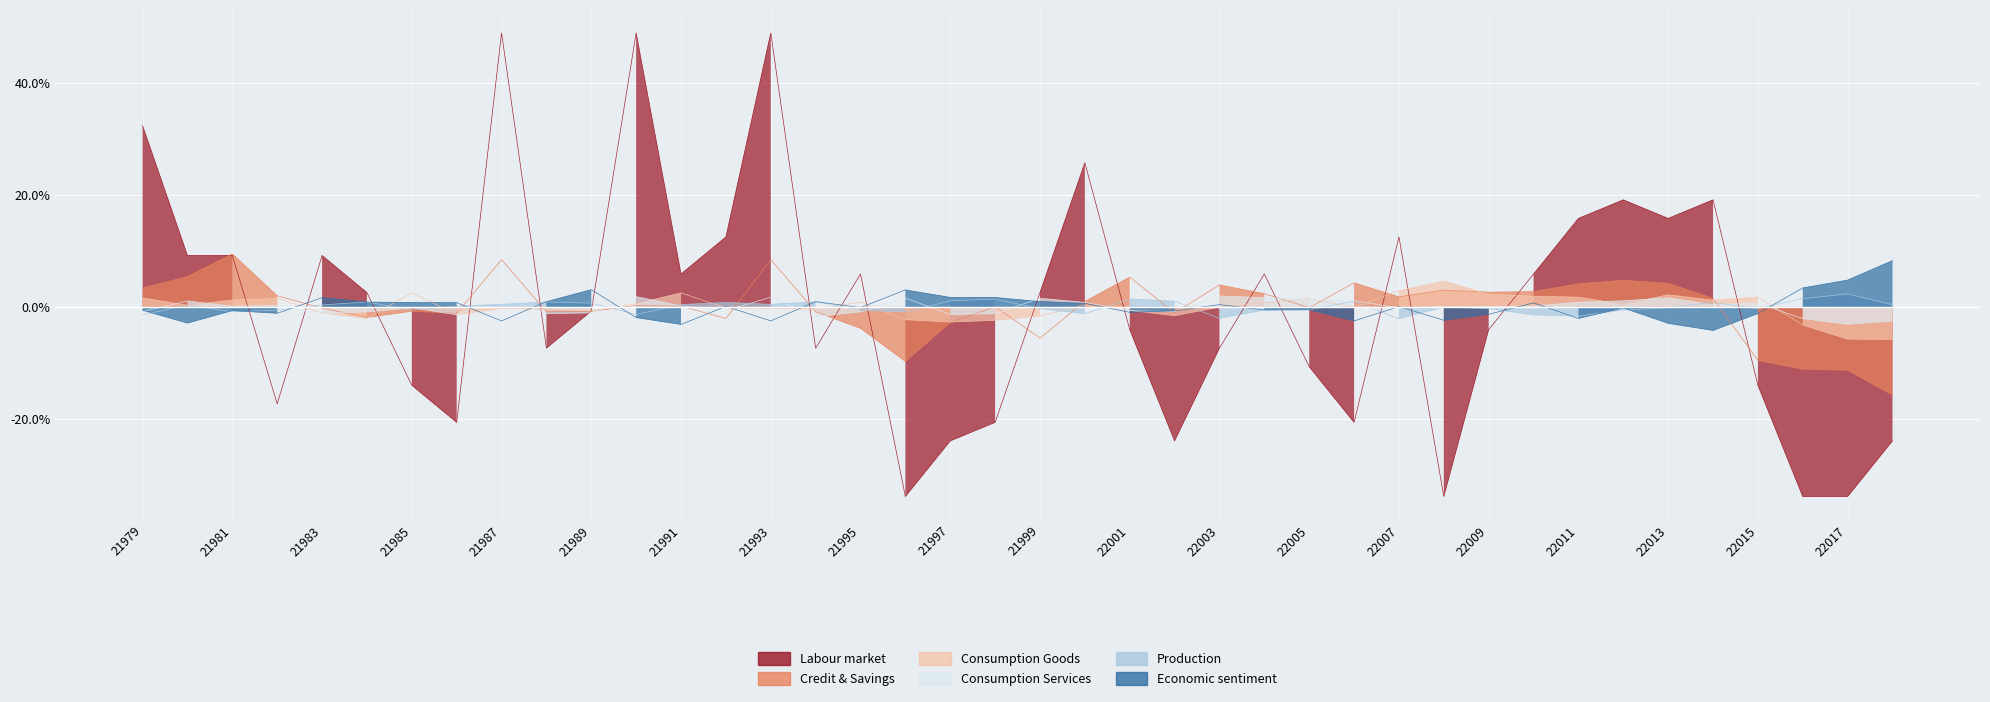

How many lines are shown in the chart?

6